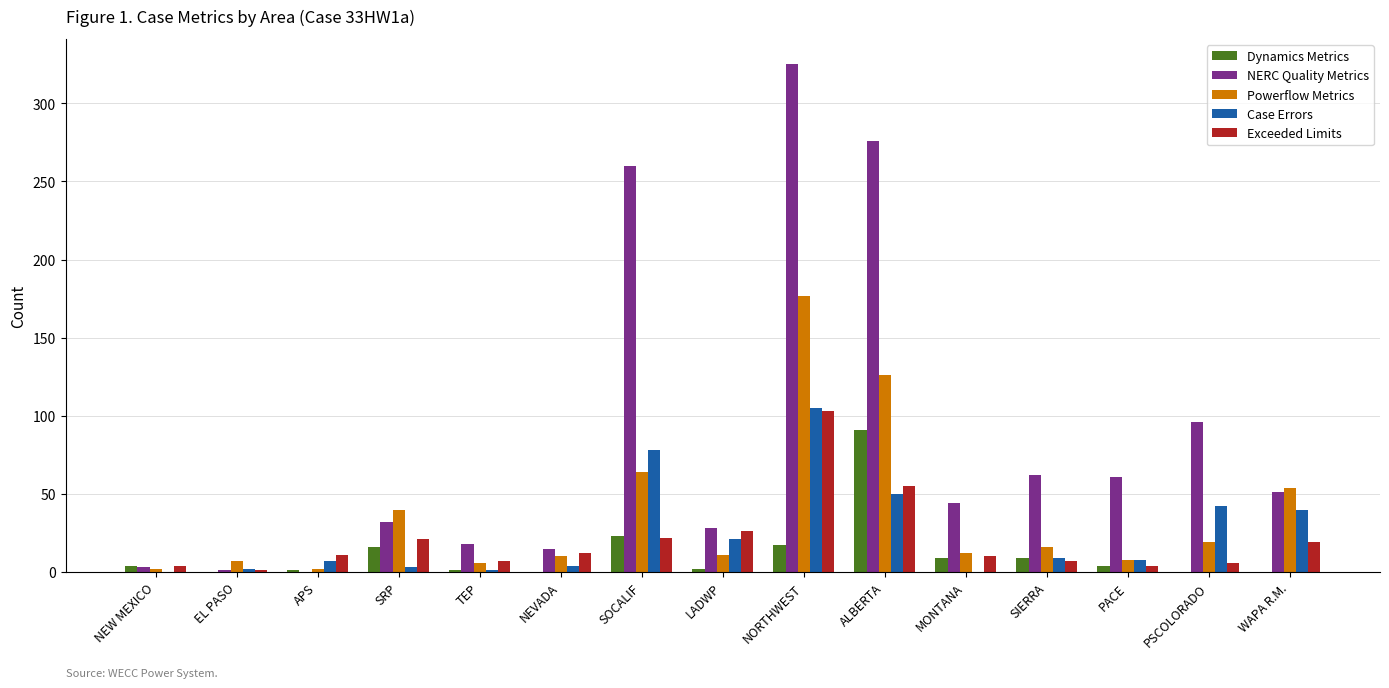

Where does the Powerflow Metrics series first go above 12?

SRP